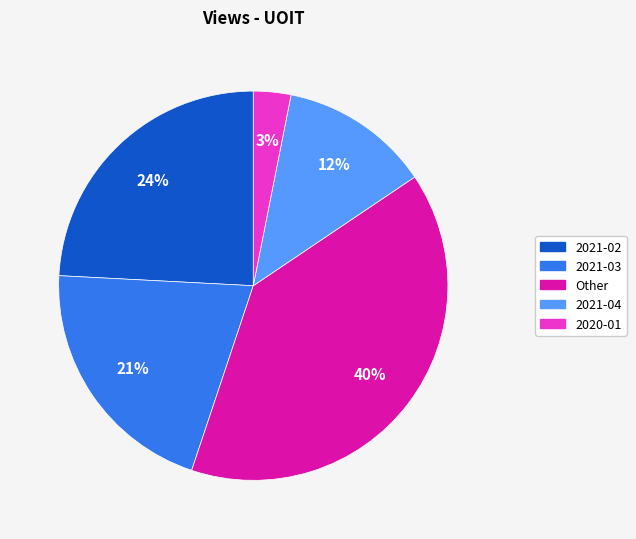

To the nearest percent, what is the average slice percentage?

20%